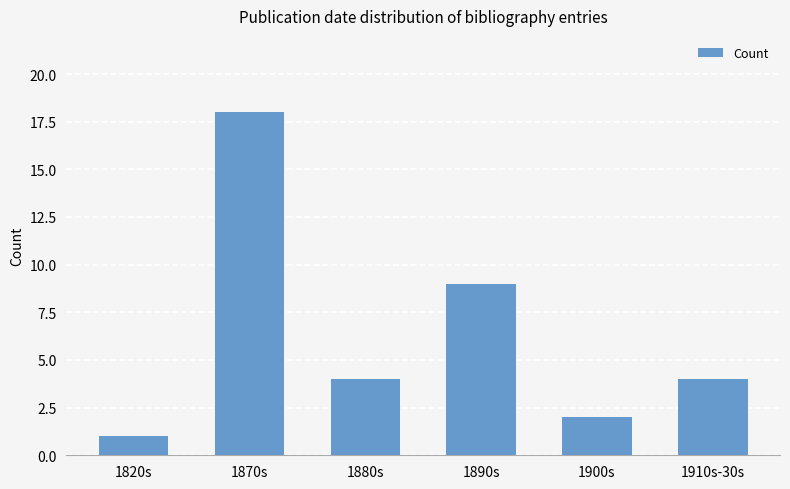

What is the sum of all values?

38